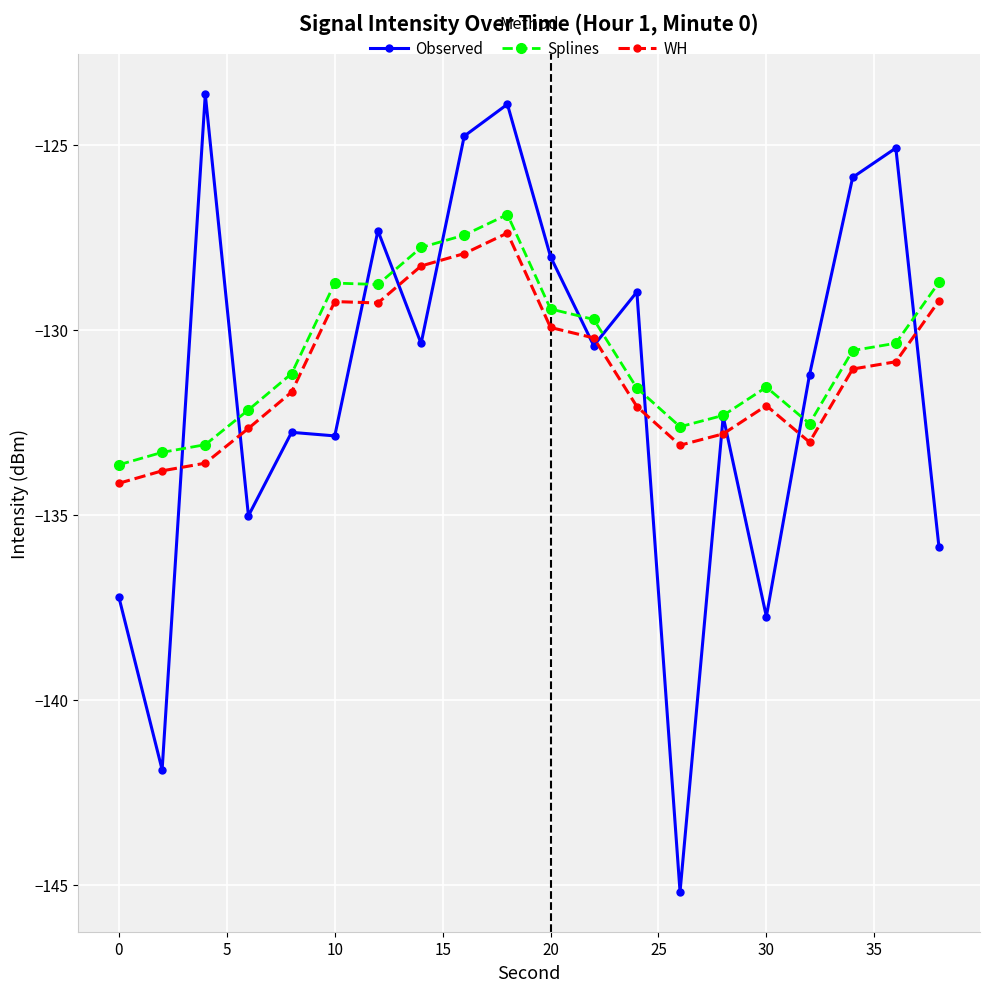

Which series has the widest spread of values?

Observed